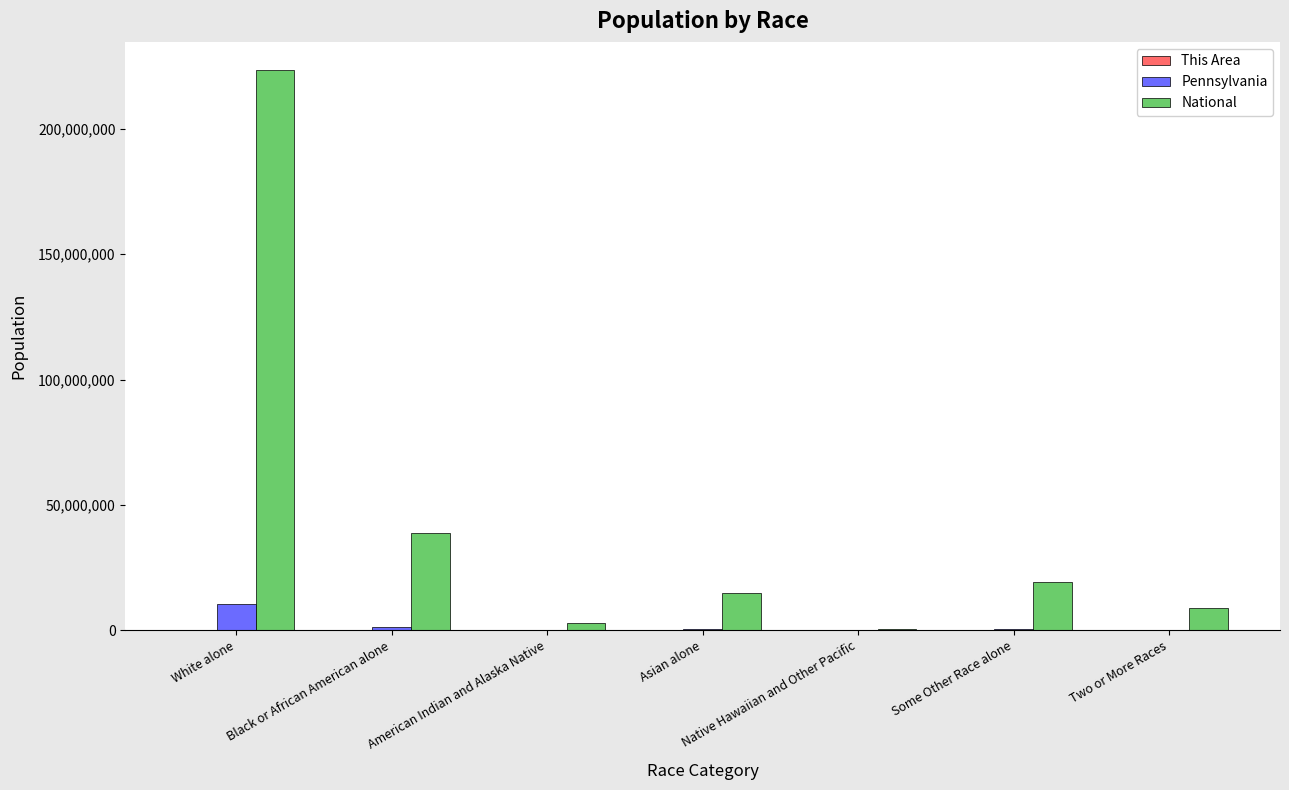

At which label is National closest to 112046639?

Black or African American alone